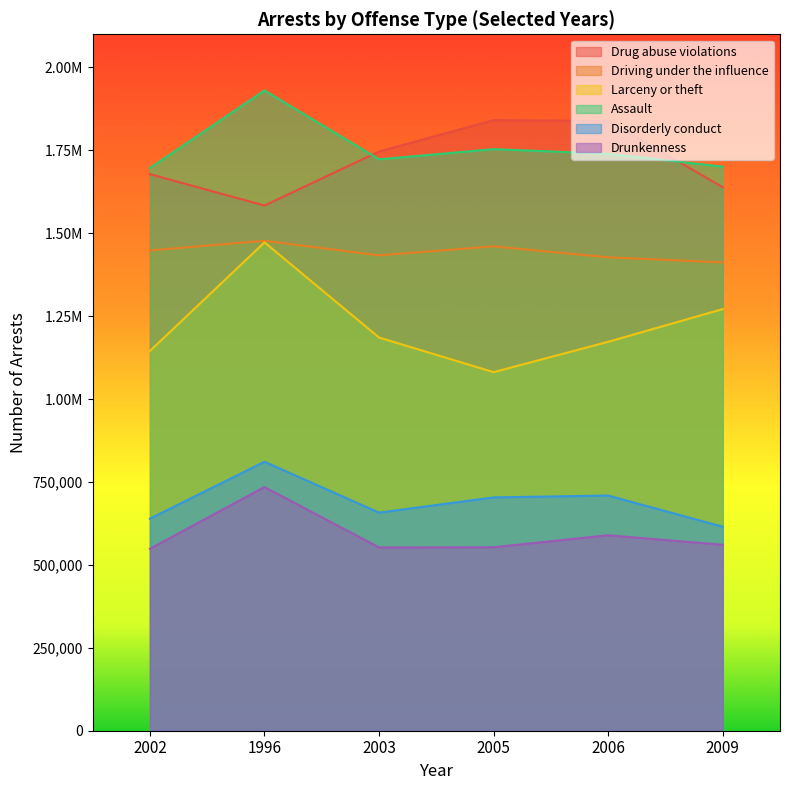

How many series are shown in this chart?

6